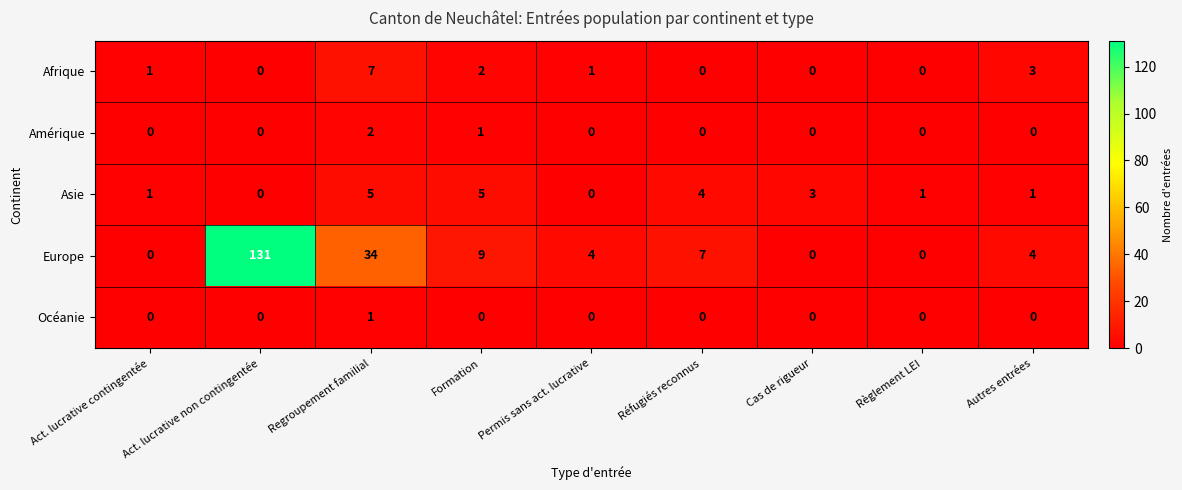

What is the maximum value shown in the chart?

131